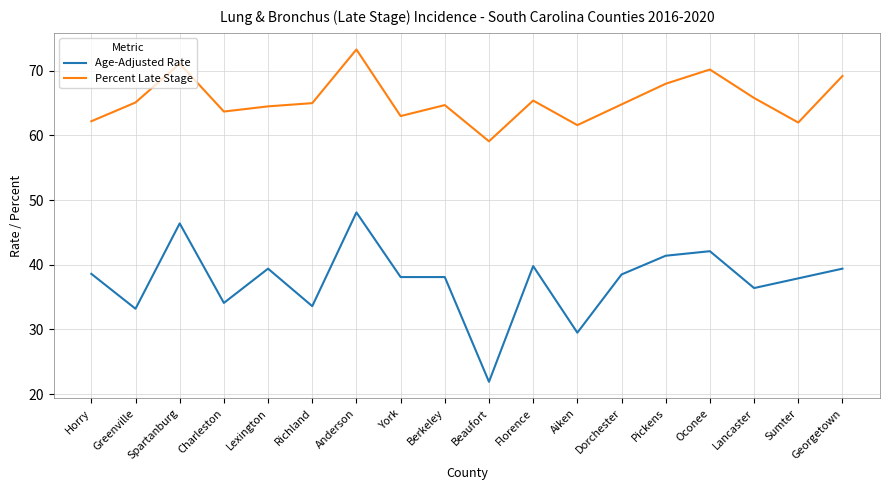

True or false: Age-Adjusted Rate has a value of 9.3 at Florence.

False